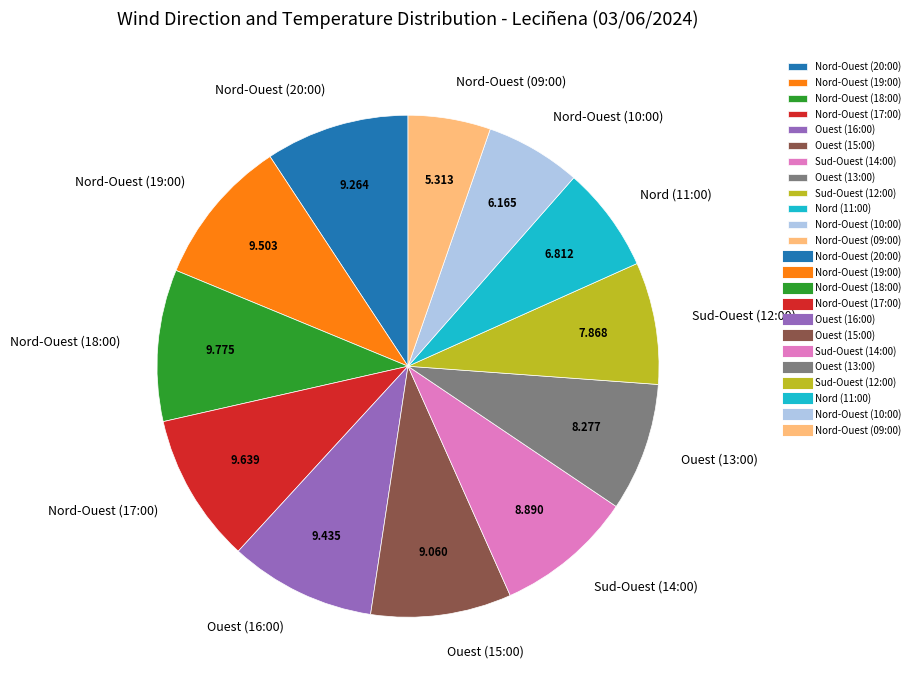

Is Nord-Ouest (10:00) the majority of the pie?

No